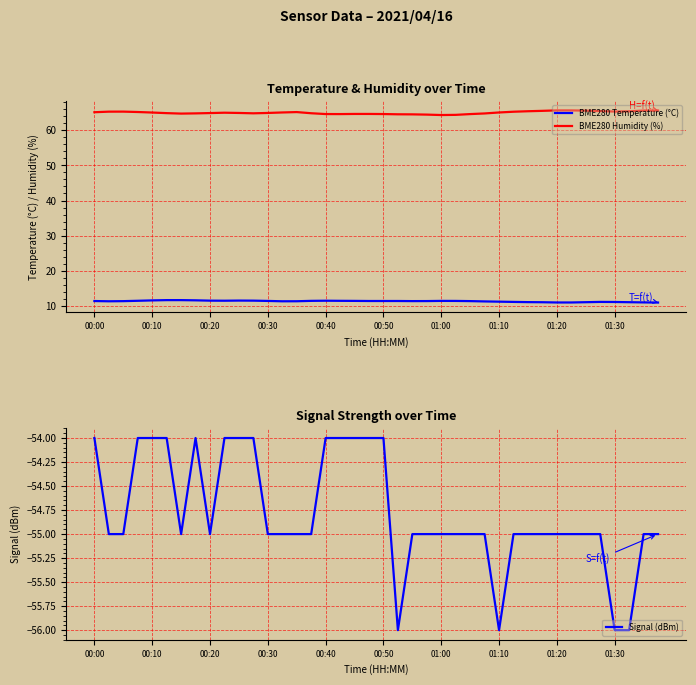

In BME280 Temperature (°C), how many points are higher than both neighbors (excluding endpoints)?

4